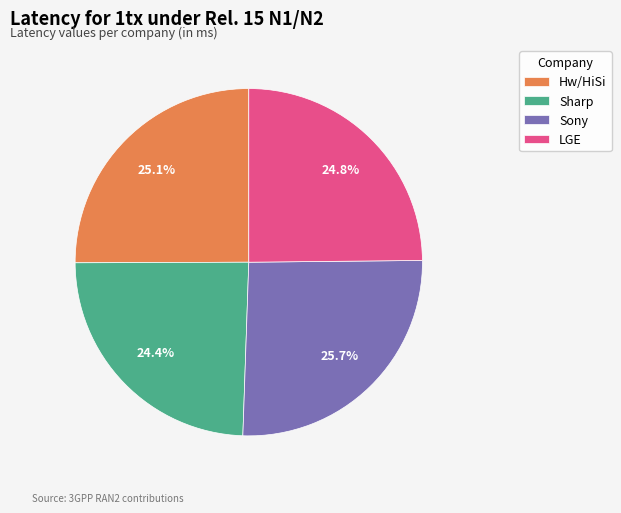

Is it true that LGE is 12% of the pie?

False